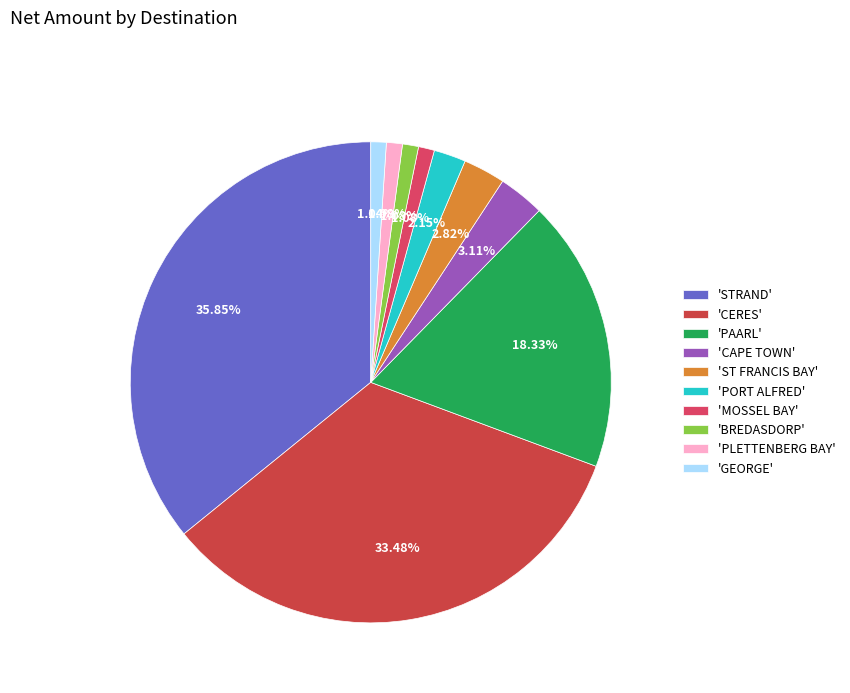

How many slices are in this pie chart?

10